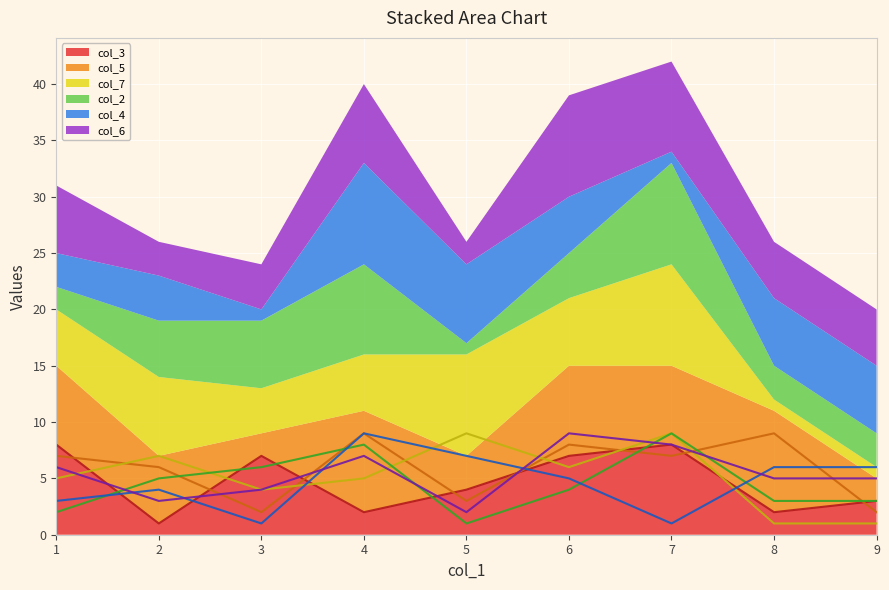

True or false: col_3 has a value of 1 at 2.

True